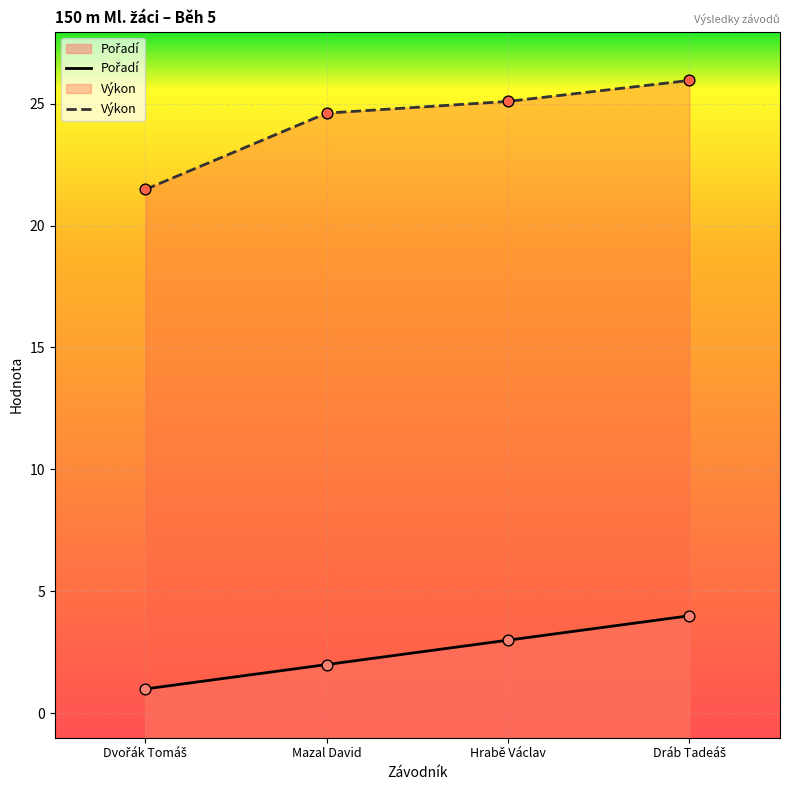

Which series has the largest total across all categories?

Výkon